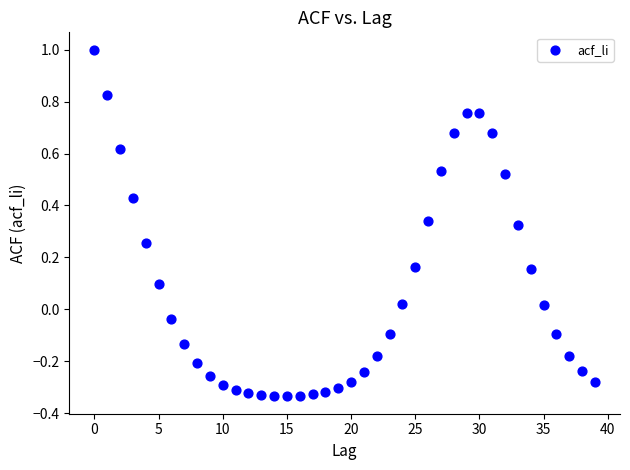

What is the range of Y values (max minus min)?

1.3